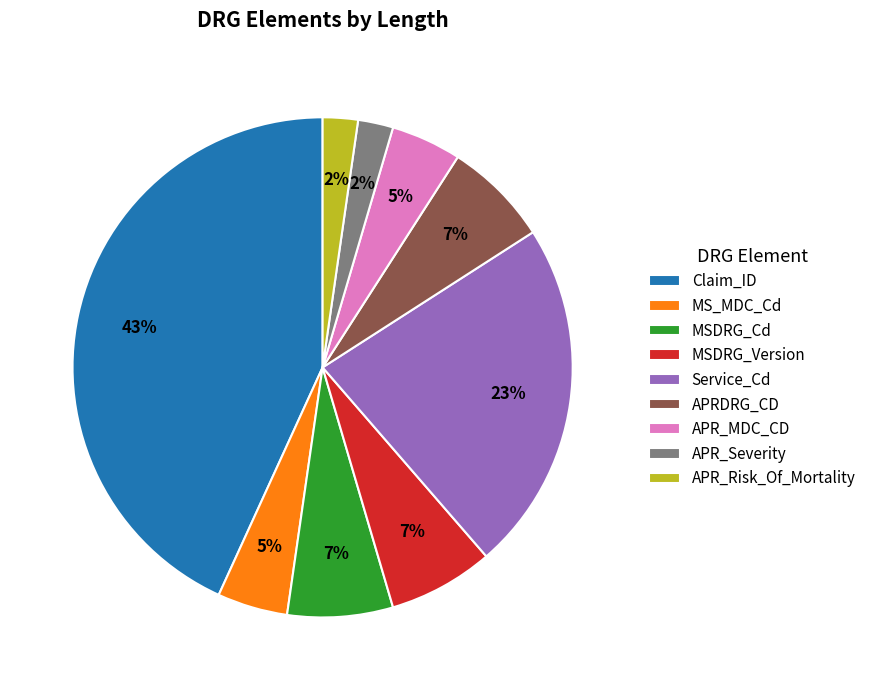

To the nearest percent, what is the difference between the Service_Cd and MSDRG_Version slice percentages?

16%